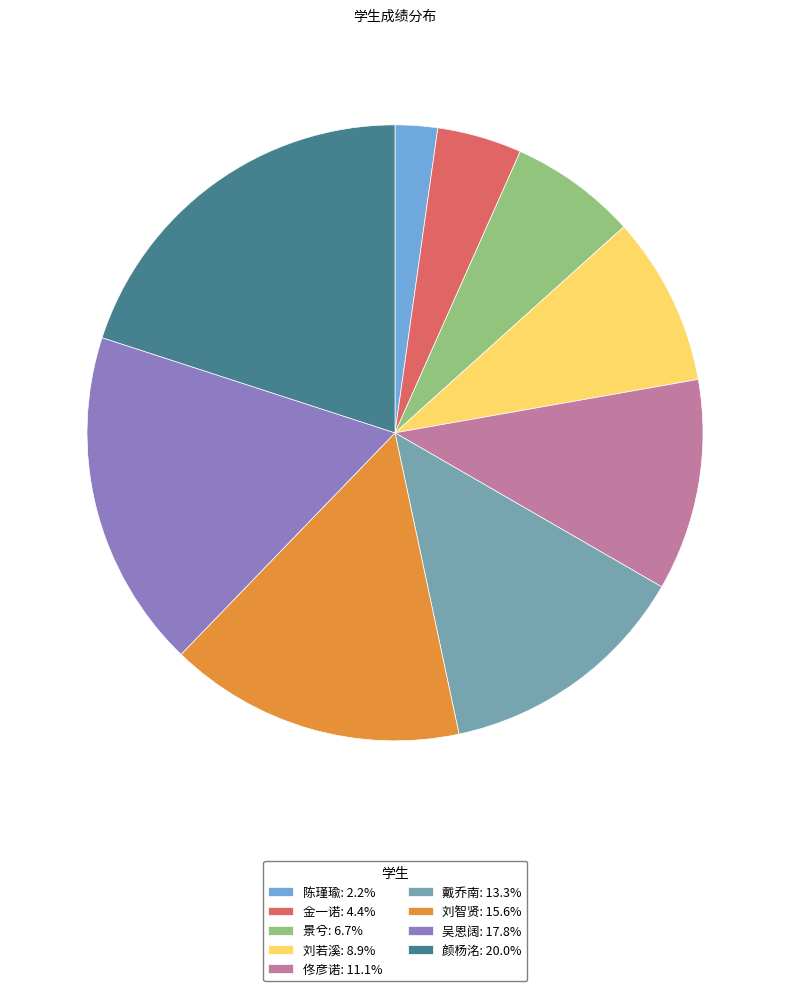

Which slice is the largest?

颜杨洺